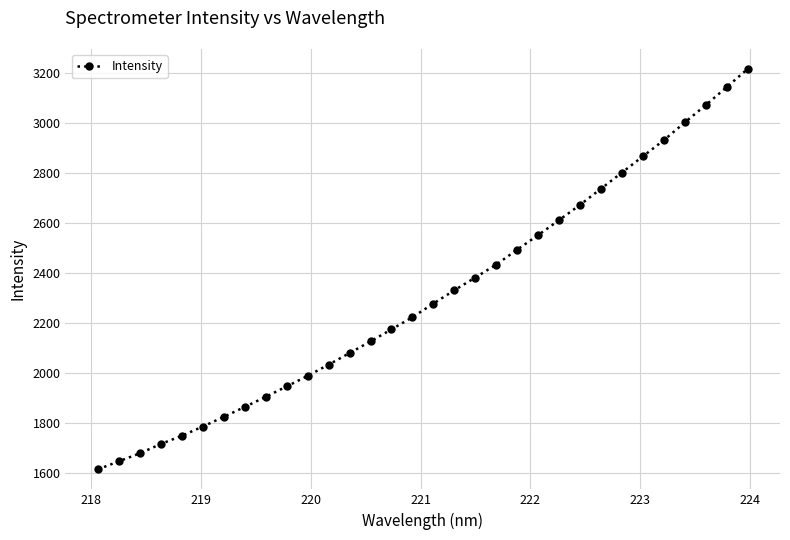

What is the difference between the second highest and minimum values?

1528.1